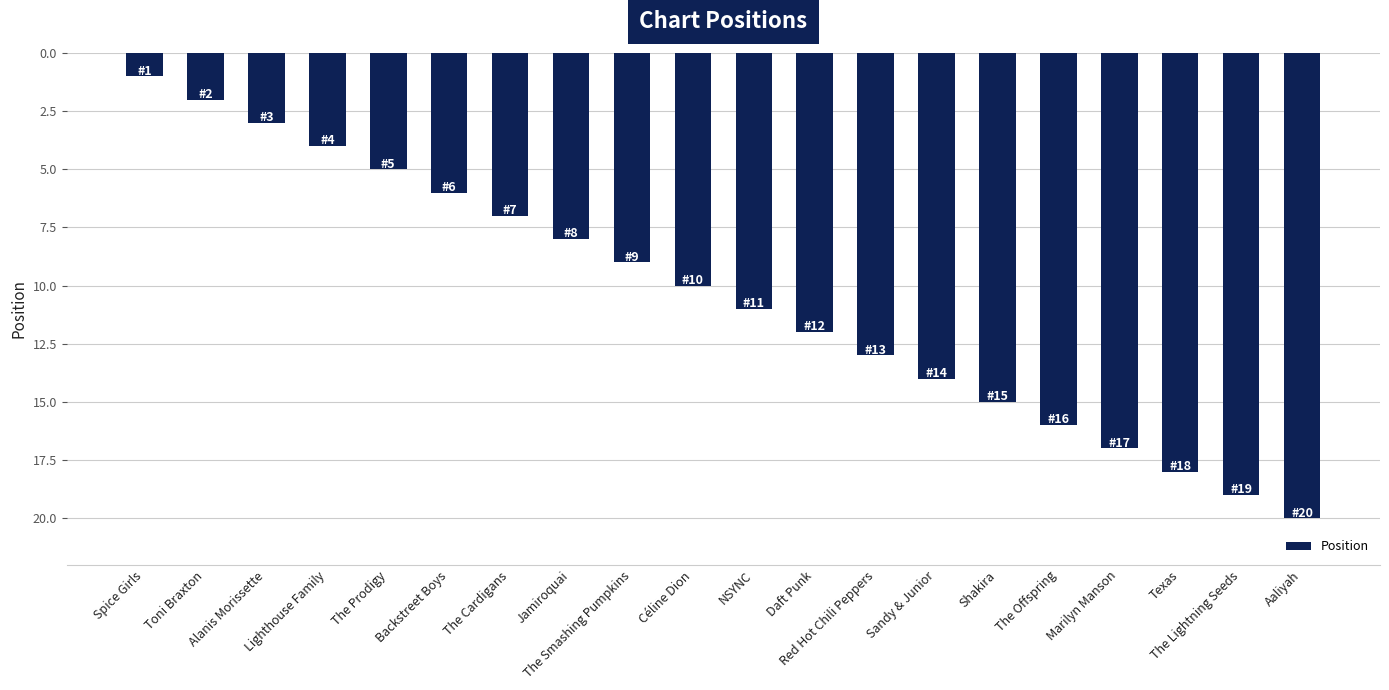

What is the value of the 16th bar from the left?

16